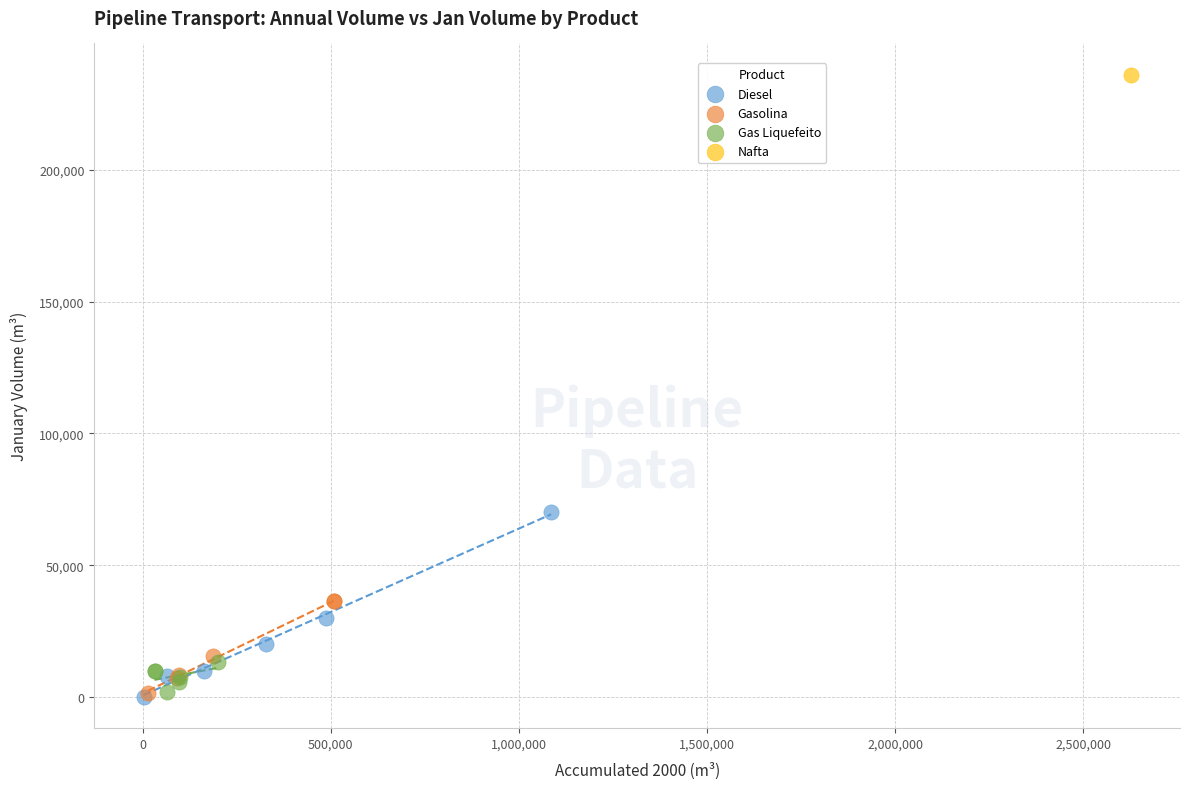

Which series reaches the maximum Y coordinate?

Nafta